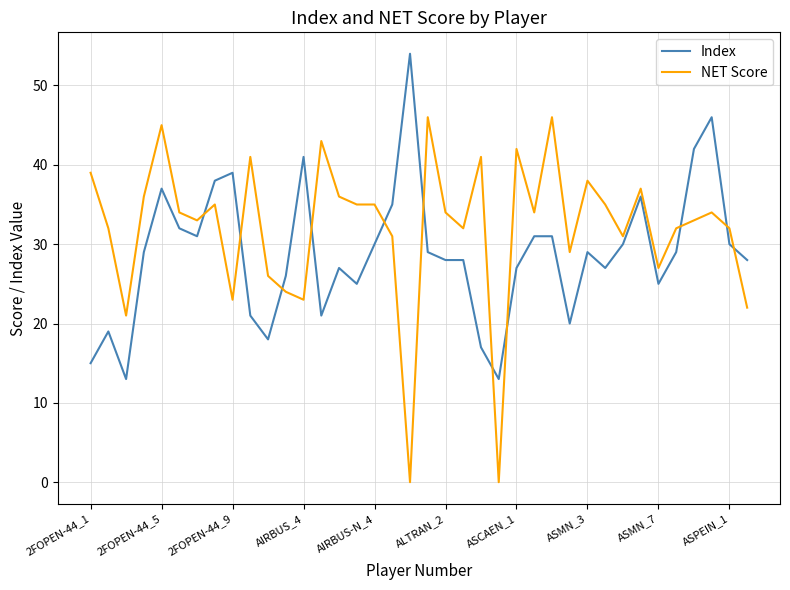

Rank the series by their average value, from lowest to highest.

Index, NET Score